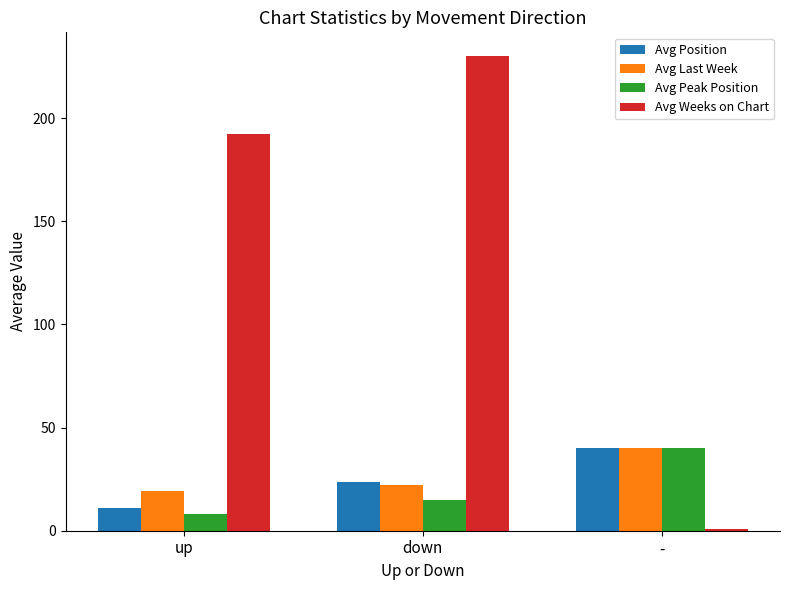

What is the difference between the highest and lowest values at up?

184.3